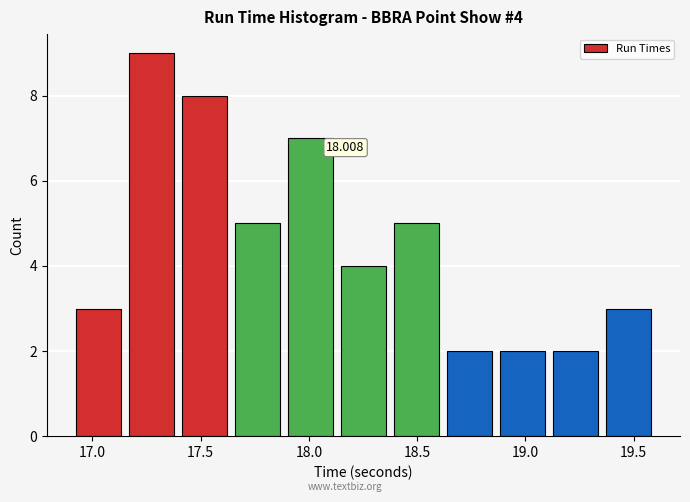

Which range on the x-axis has the tallest bar?

17.150 to 17.395